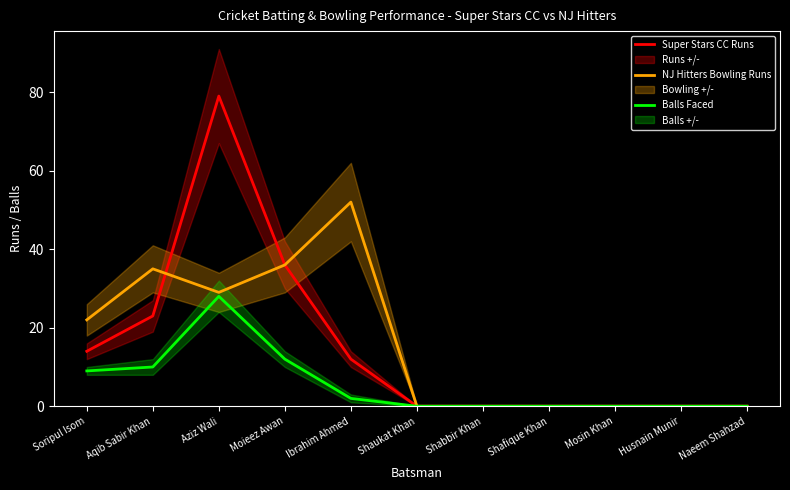

The Balls Faced series shows 0 at Husnain Munir. True or false?

True